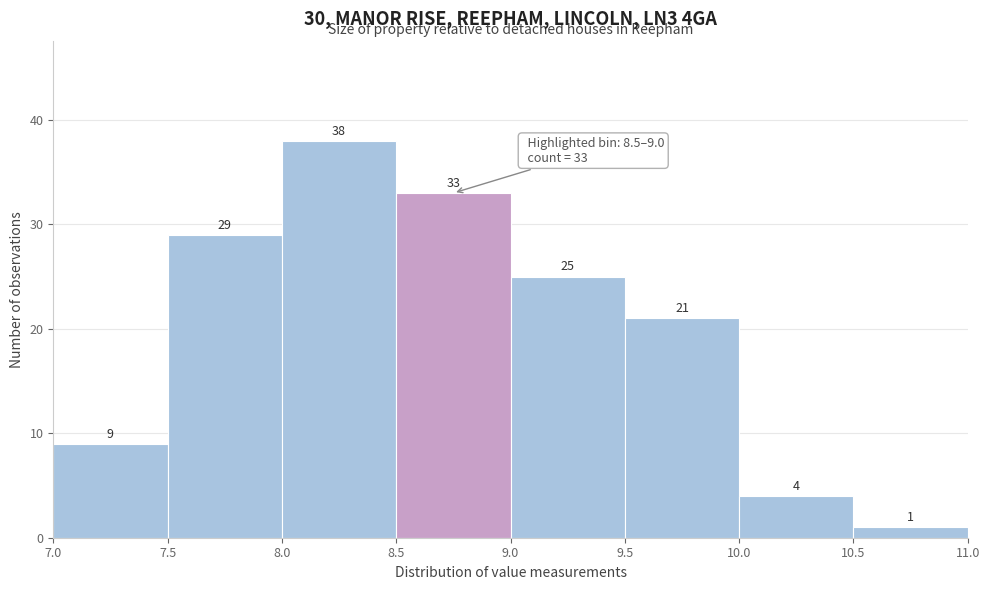

Reading left to right, transcribe this chart: for each bar, give the range it covers on the x-axis and its height.

7.0 to 7.5: 9
7.5 to 8.0: 29
8.0 to 8.5: 38
8.5 to 9.0: 33
9.0 to 9.5: 25
9.5 to 10.0: 21
10.0 to 10.5: 4
10.5 to 11.0: 1